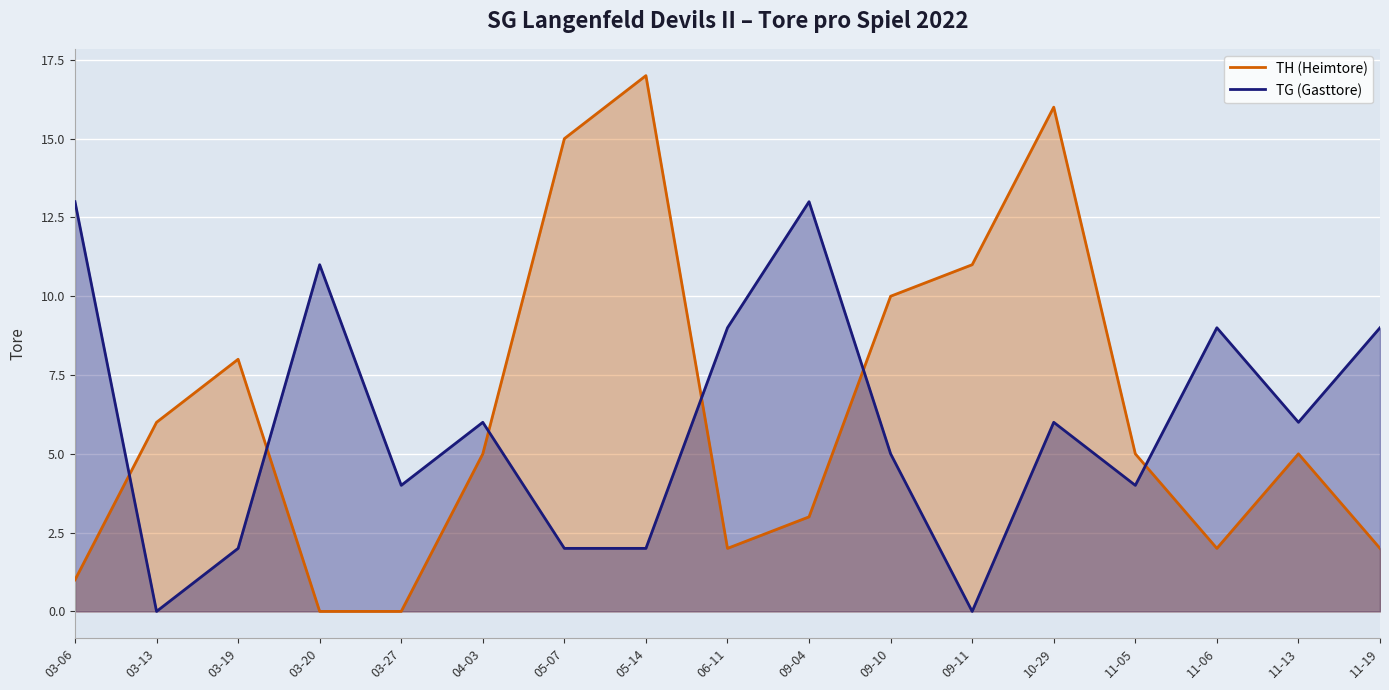

What is the difference between the maximum and minimum values in the TH (Heimtore) series?

17